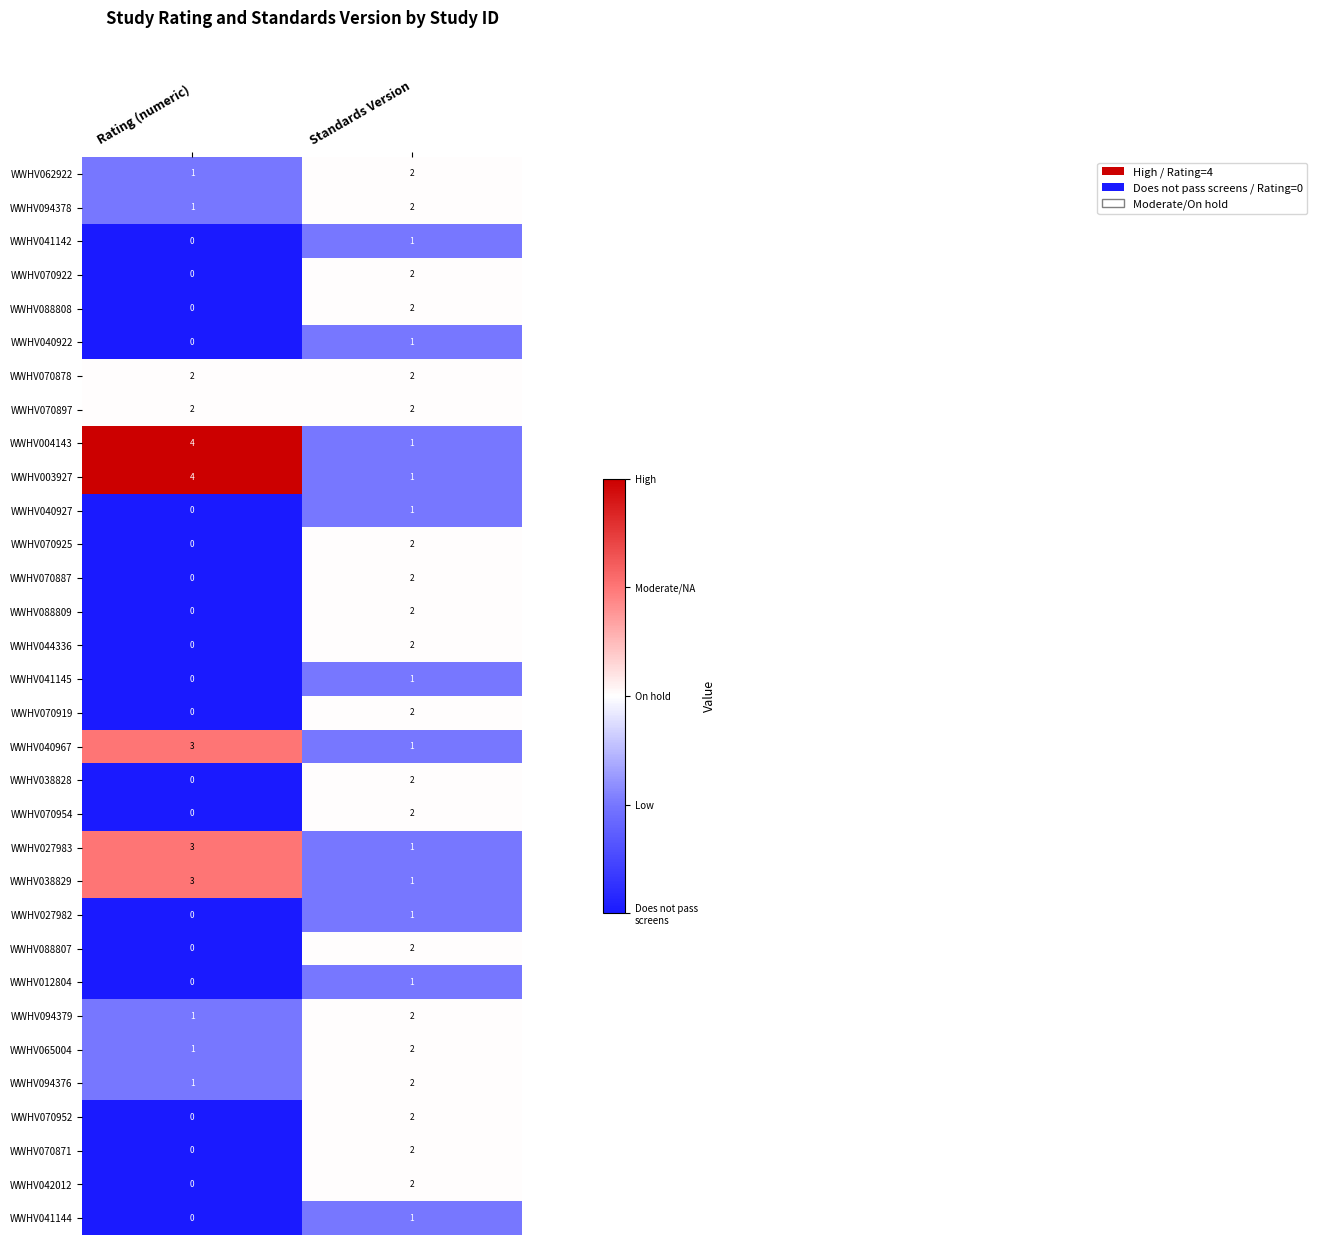

What is the spread (max minus min) of values at Rating (numeric)?

4